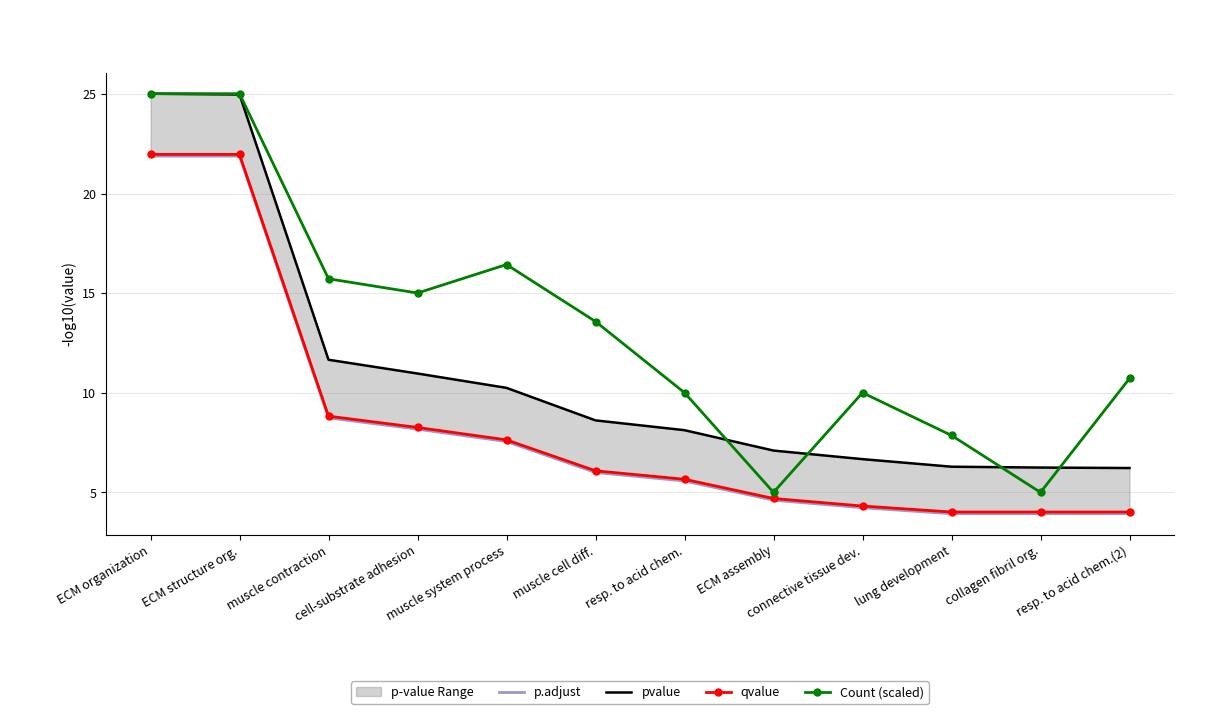

Count the number of data series in this chart.

4